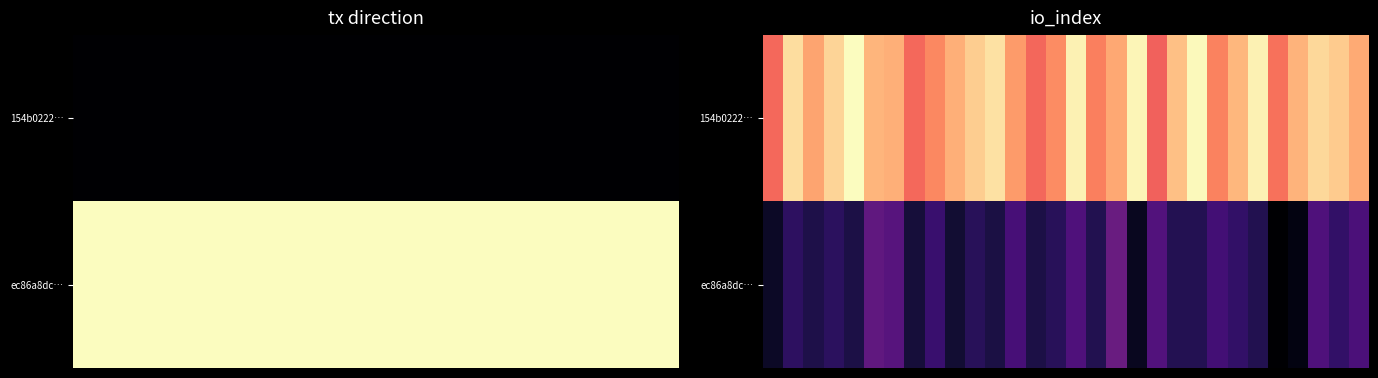

Which series has the widest spread of values?

154b0222…